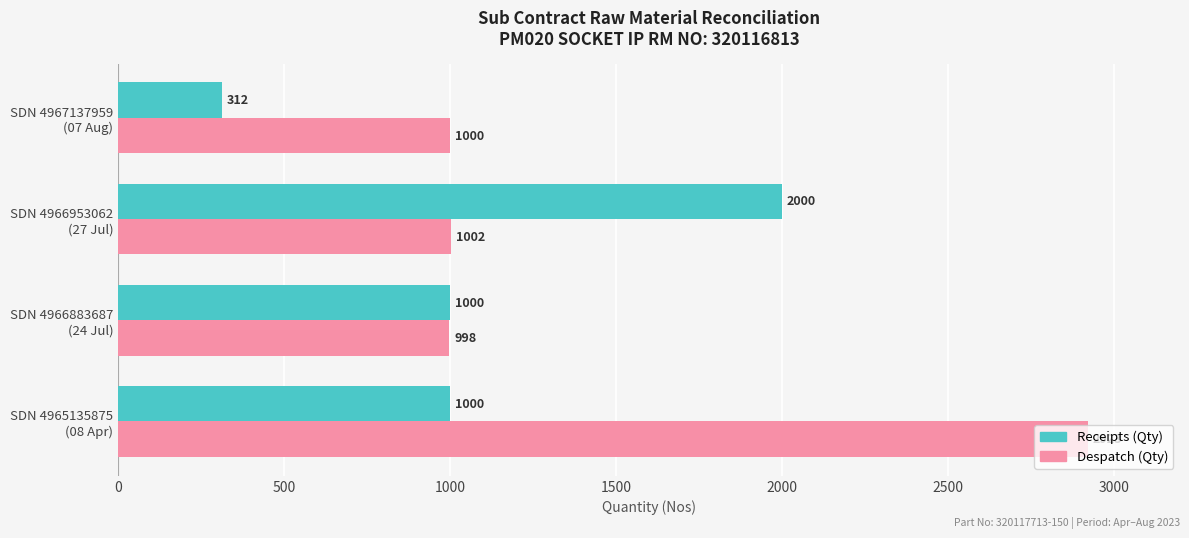

List the series in order of their overall mean, highest first.

Despatch (Qty), Receipts (Qty)